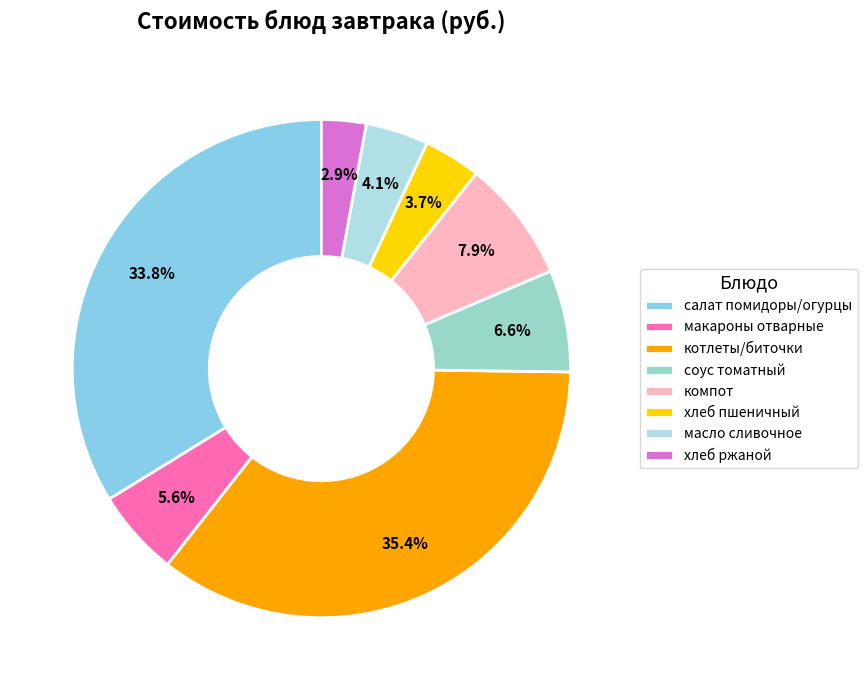

Which slice is the smallest?

хлеб ржаной